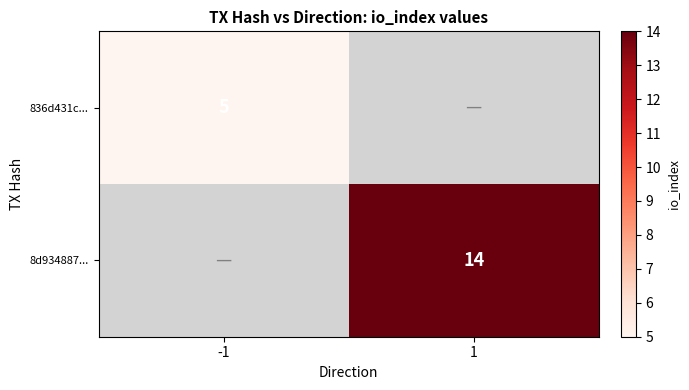

Is the value of 8d934887... at 1 greater than the value of 836d431c... at -1?

Yes